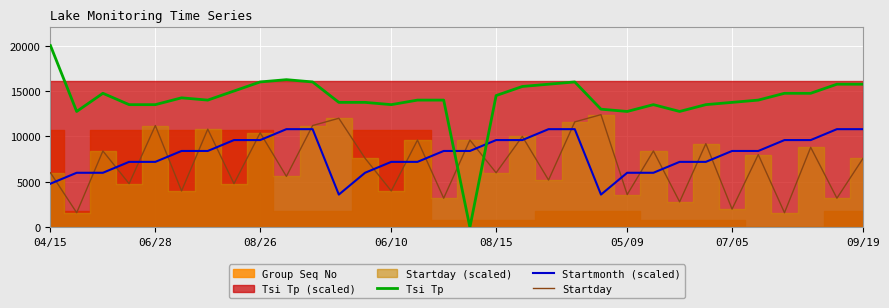

What is the highest value of the Tsi Tp series?

20000